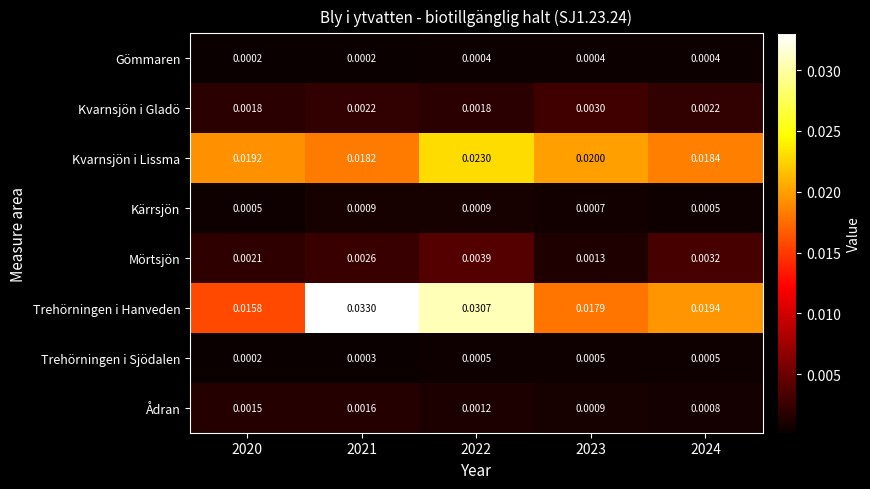

Is the value of Ådran at 2020 greater than the value of Gömmaren at 2022?

Yes